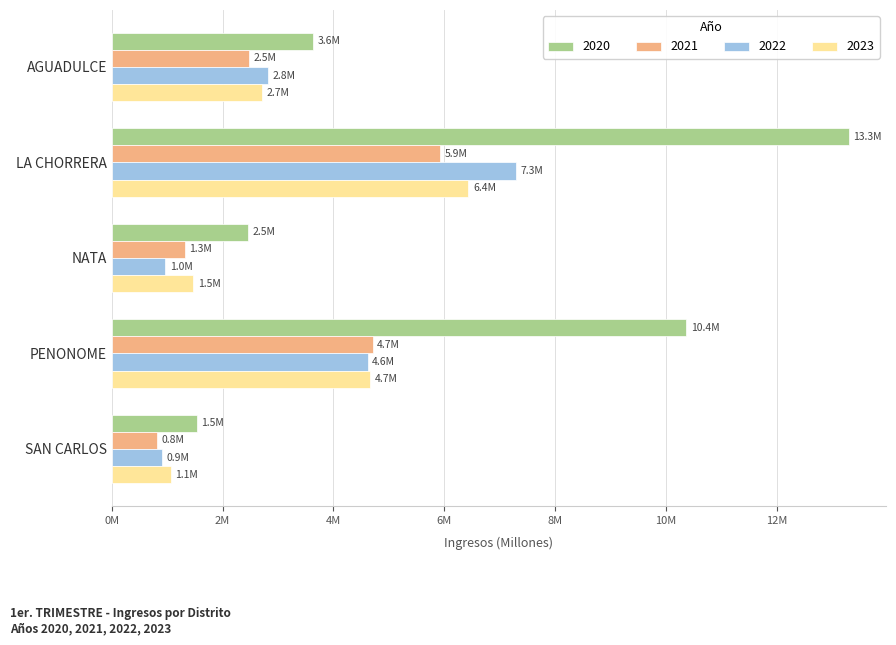

Rank the series at NATA from highest to lowest value.

2020, 2023, 2021, 2022